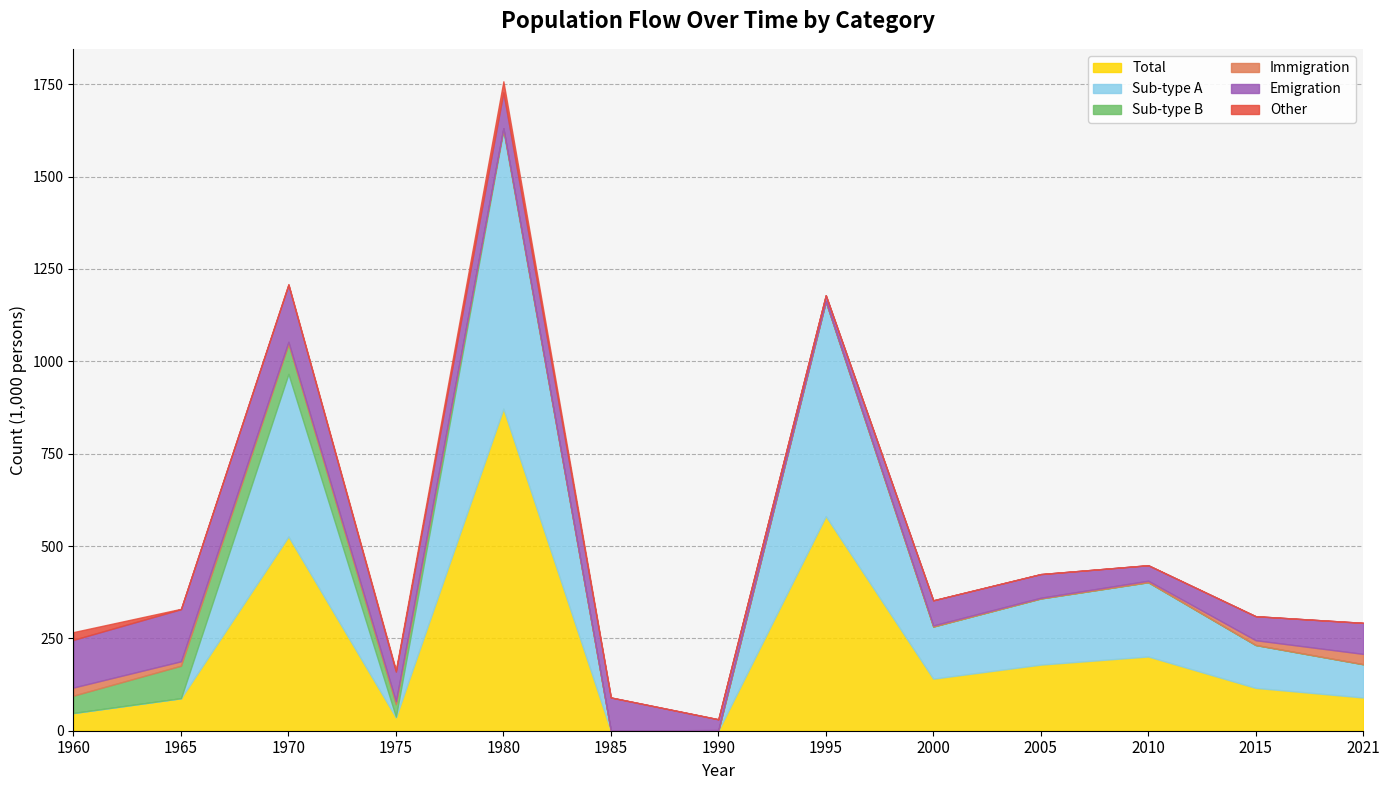

At which category is the sum across all series the highest?

1980